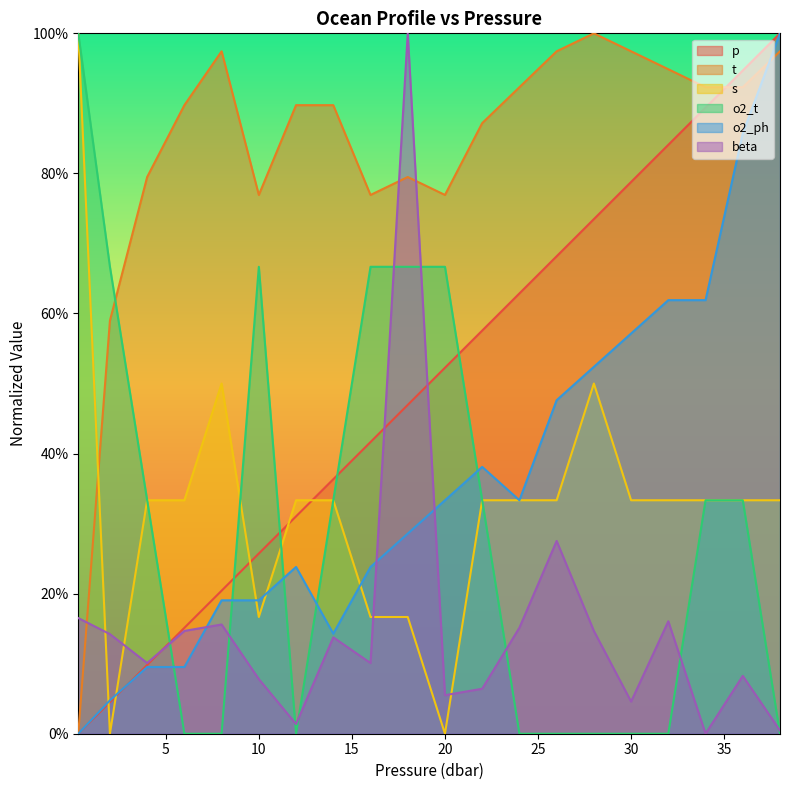

How many lines are shown in the chart?

6